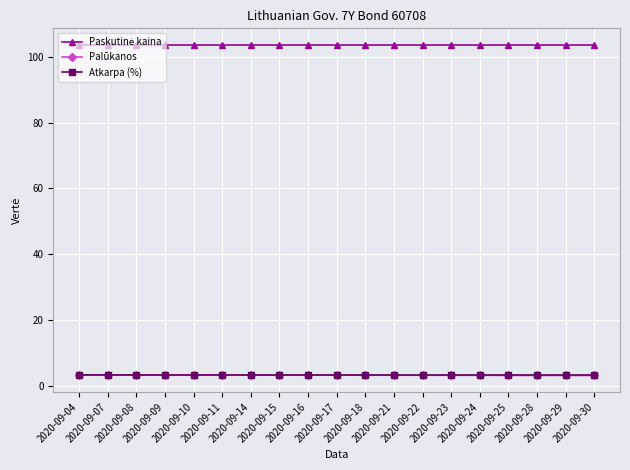

What is the value of the Palūkanos point at the 15th from the left?

3.2